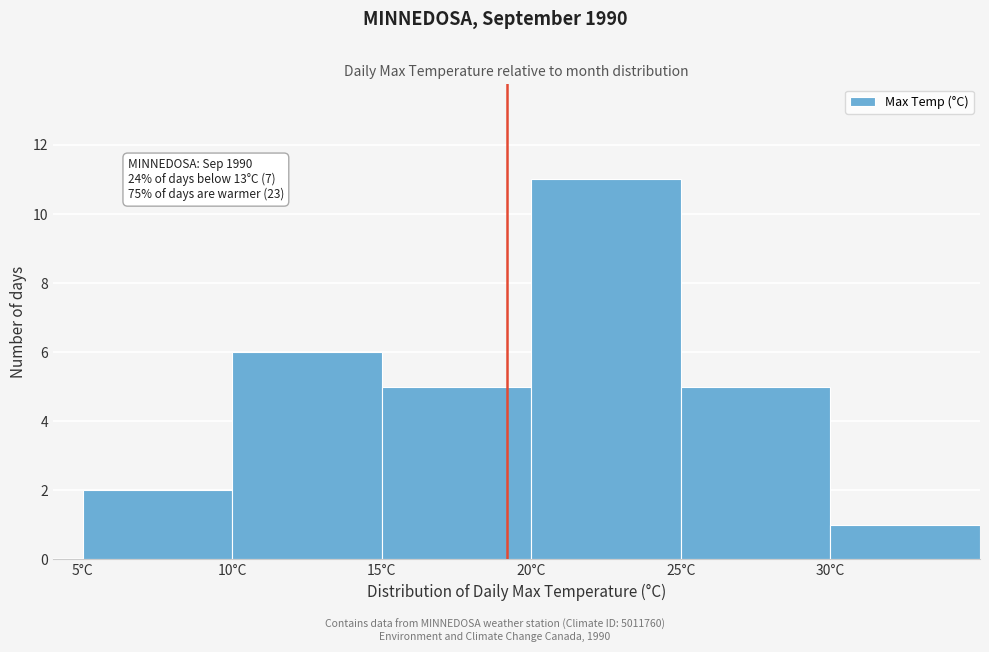

Which range on the x-axis has the tallest bar?

20 to 25